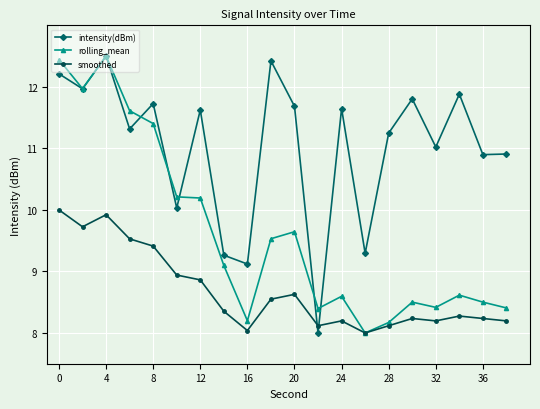

Is this an area chart (filled region under the line)?

No